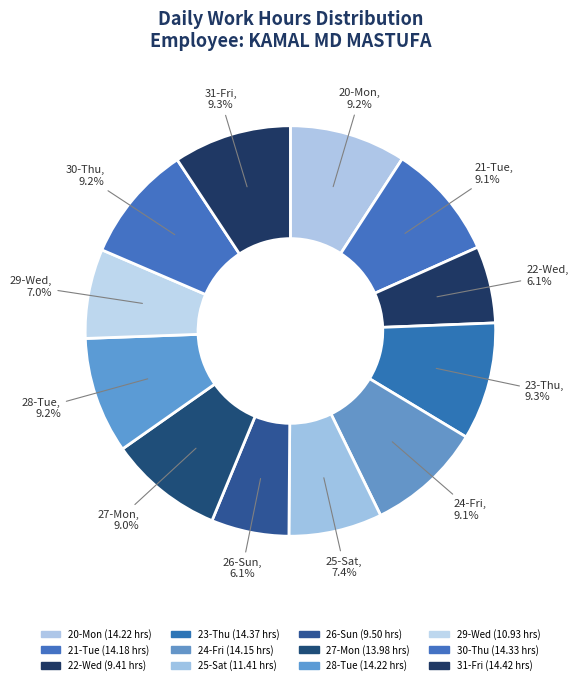

How many segments does this pie chart have?

12